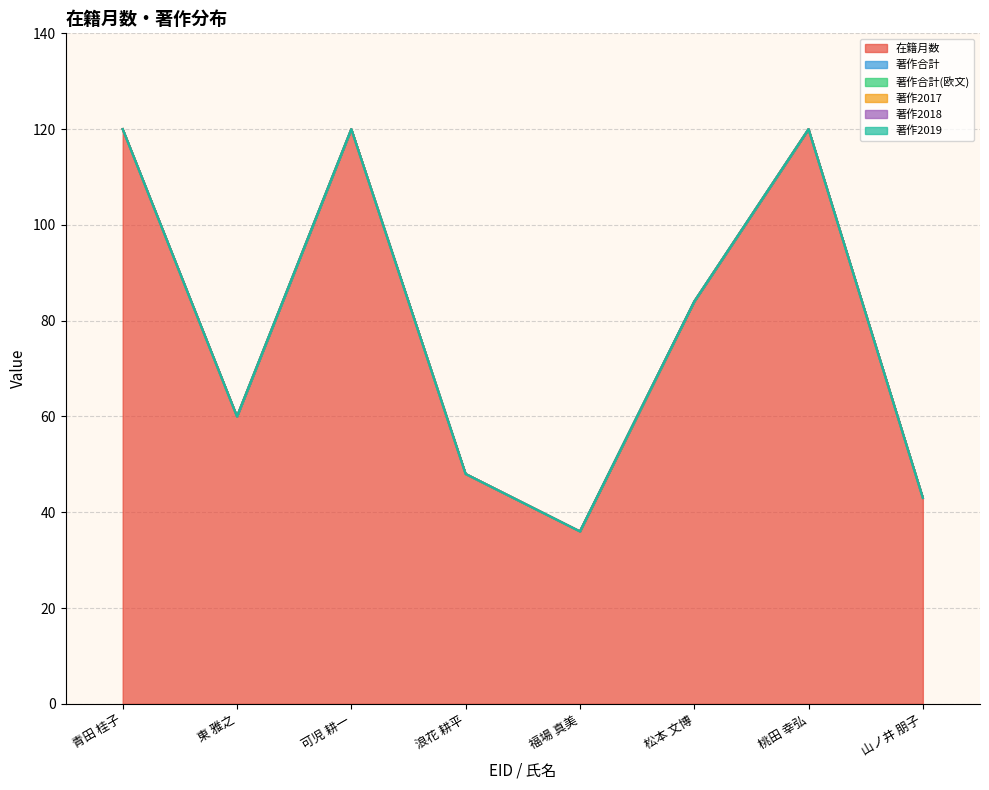

Which series has the largest total across all categories?

在籍月数